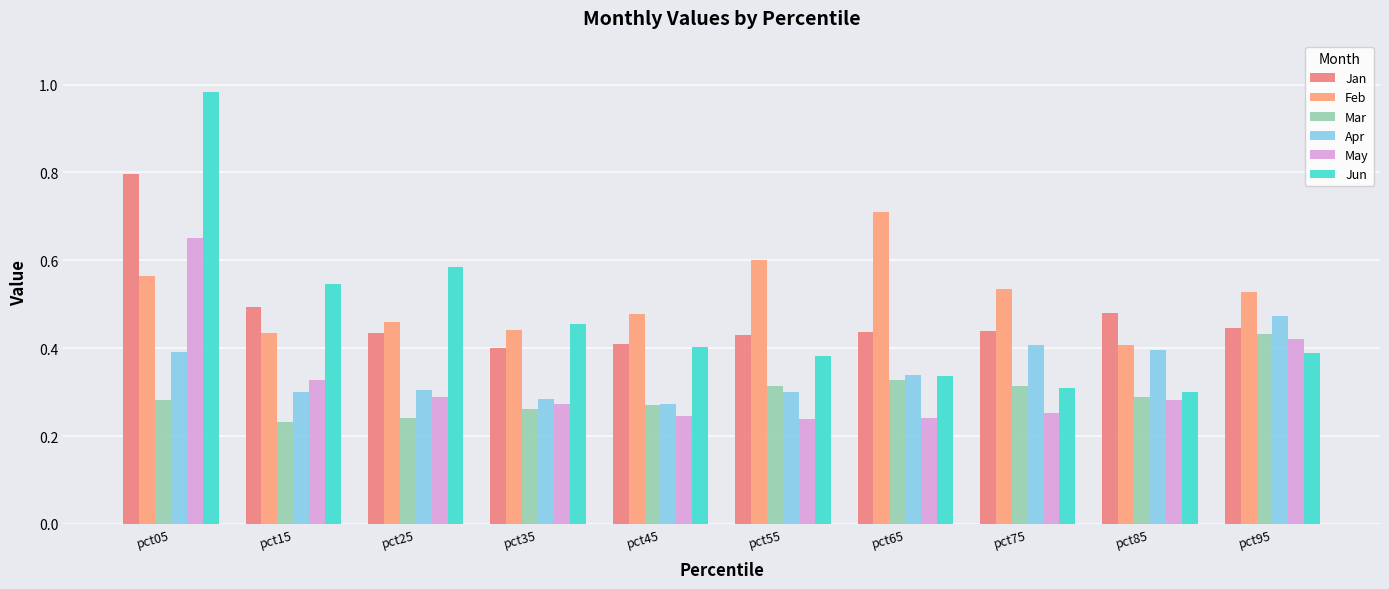

What is the difference between the maximum and minimum values in the Apr series?

0.2